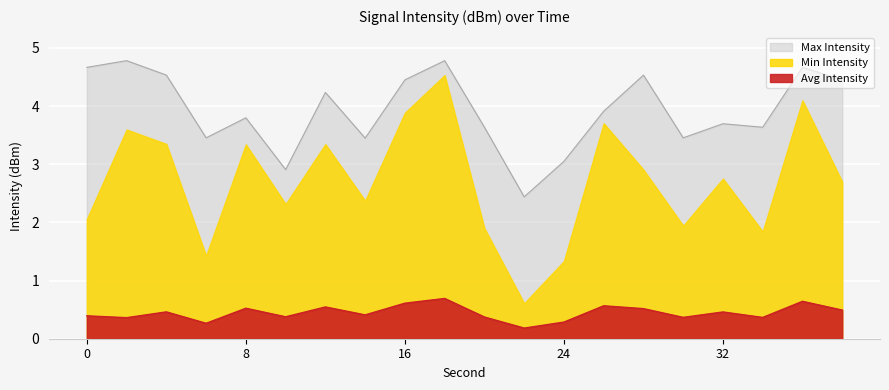

In Max Intensity, how many points are lower than both neighbors (excluding endpoints)?

6